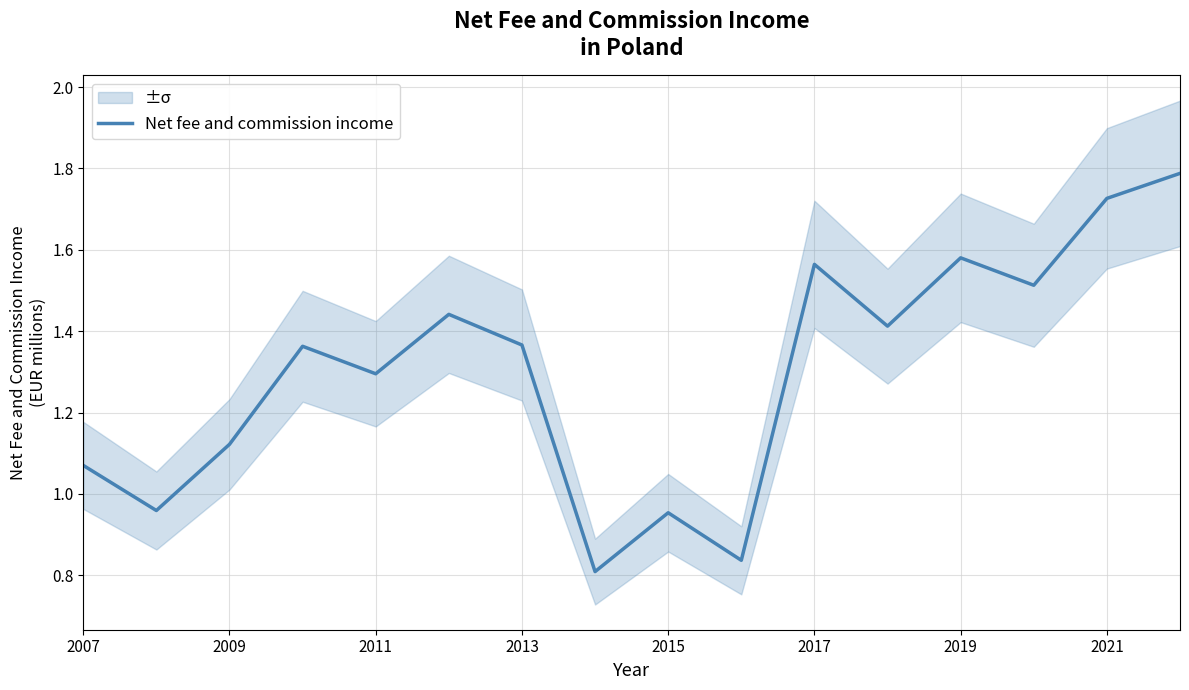

At which label does Net fee and commission income first exceed 1?

2007